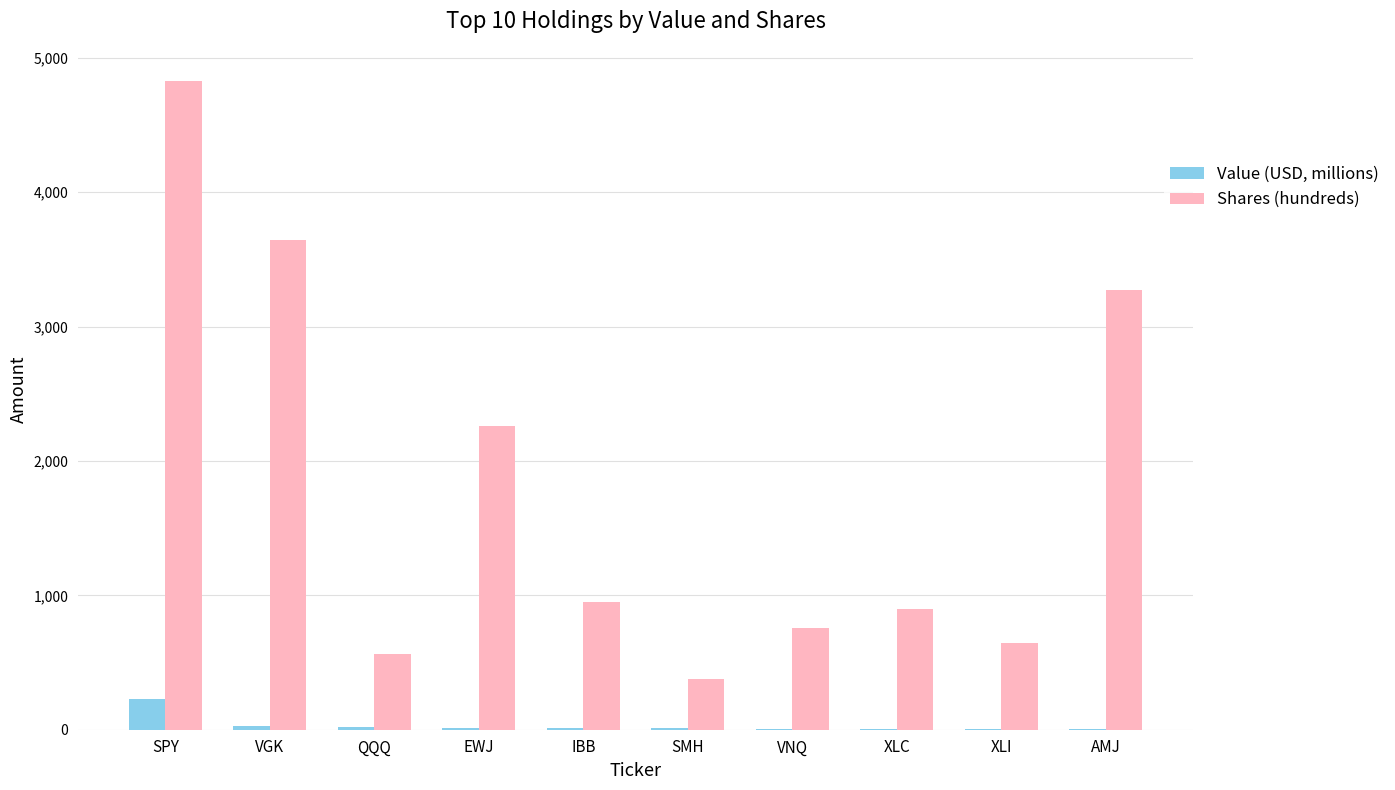

True or false: Shares (hundreds) has a value of 944.1 at XLI.

False